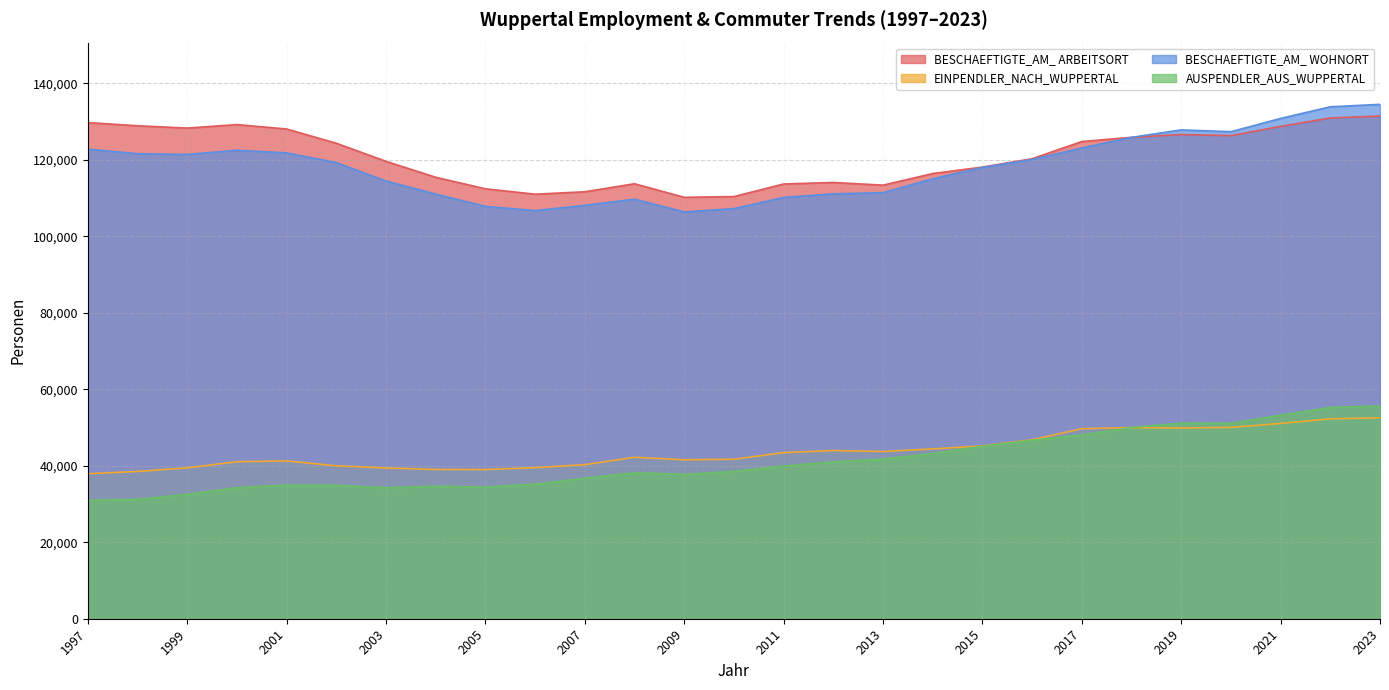

Which series has the largest range (max minus min)?

BESCHAEFTIGTE_AM_ WOHNORT